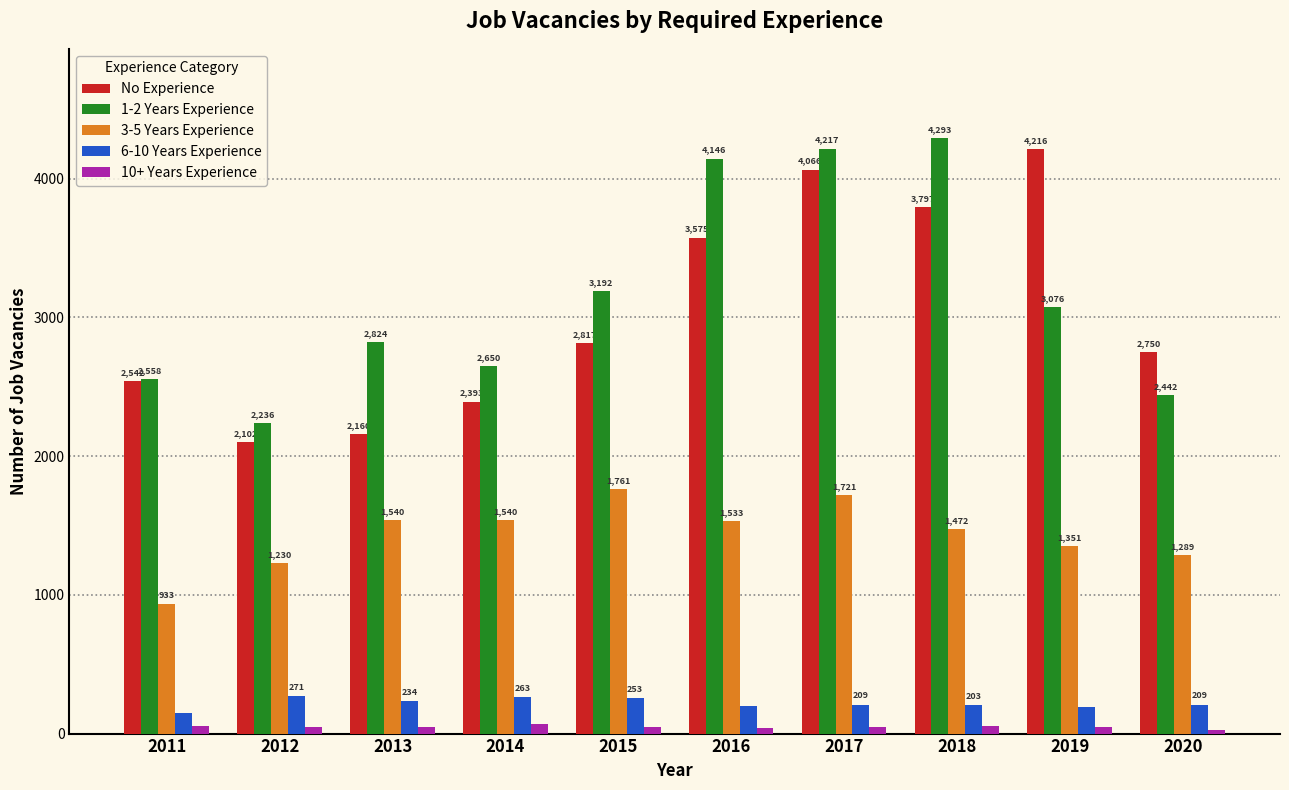

Count the number of data series in this chart.

5